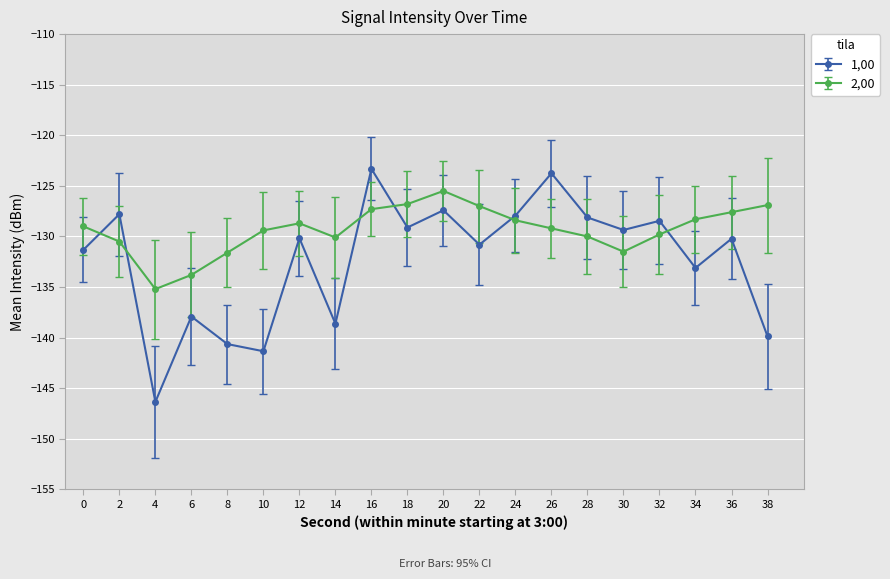

How many interior local peaks does the 1,00 series have?

8